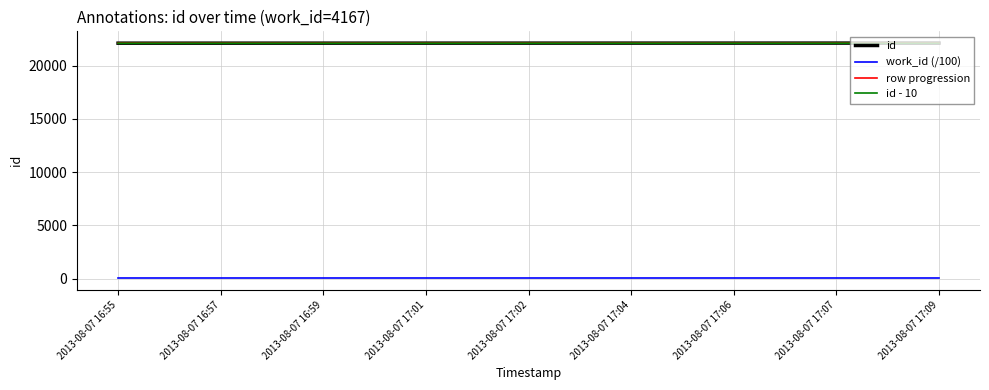

The value of id - 10 at 2013-08-07 17:06 is 22103.0. True or false?

True